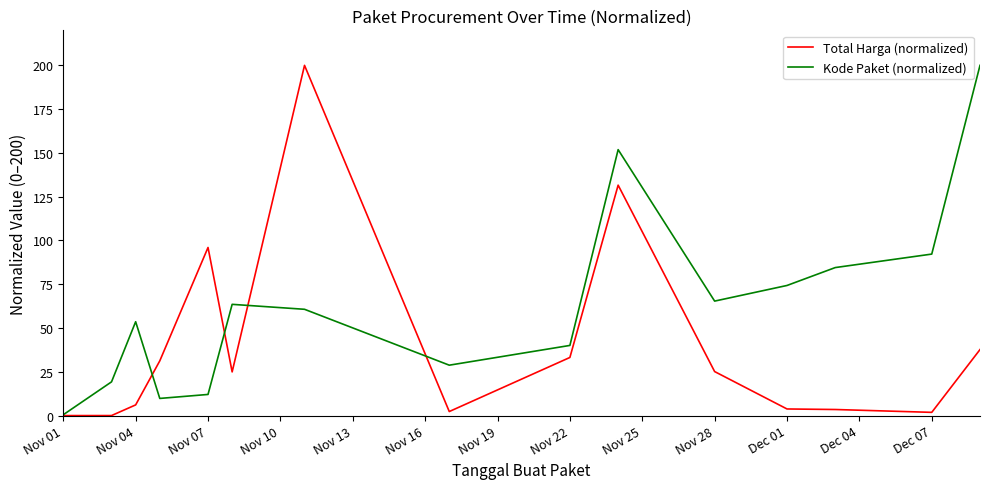

Rank the series by their average value, from highest to lowest.

Kode Paket (normalized), Total Harga (normalized)